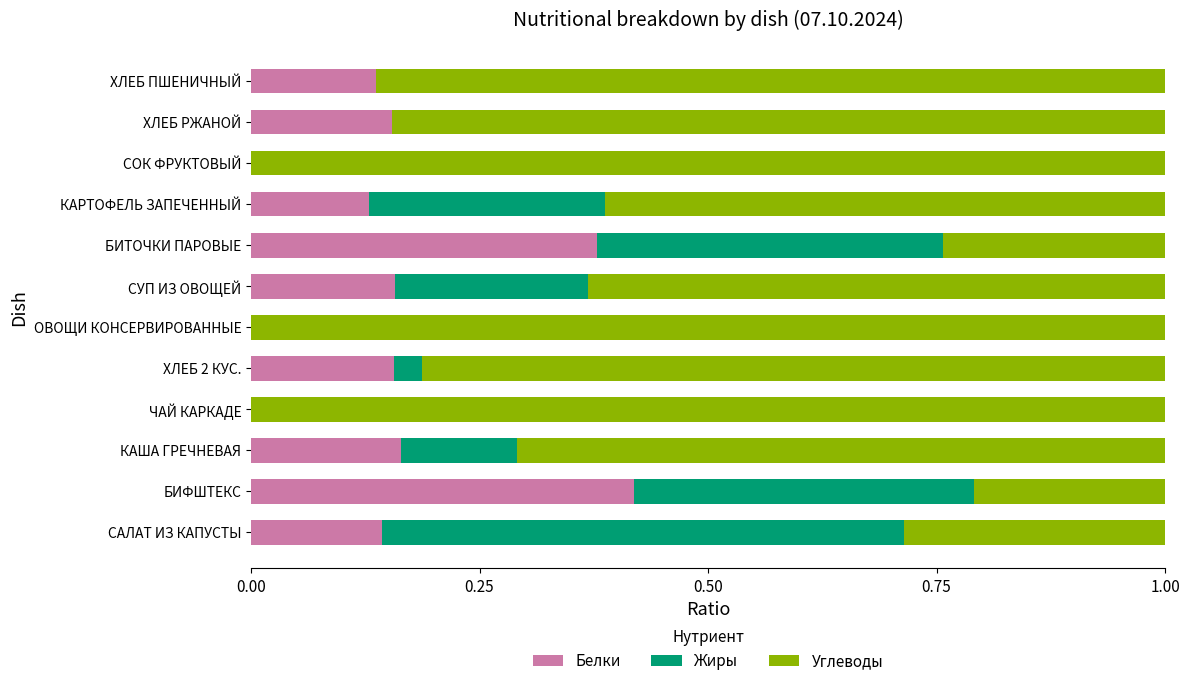

The value of Белки at СОК ФРУКТОВЫЙ is 0.0. True or false?

True